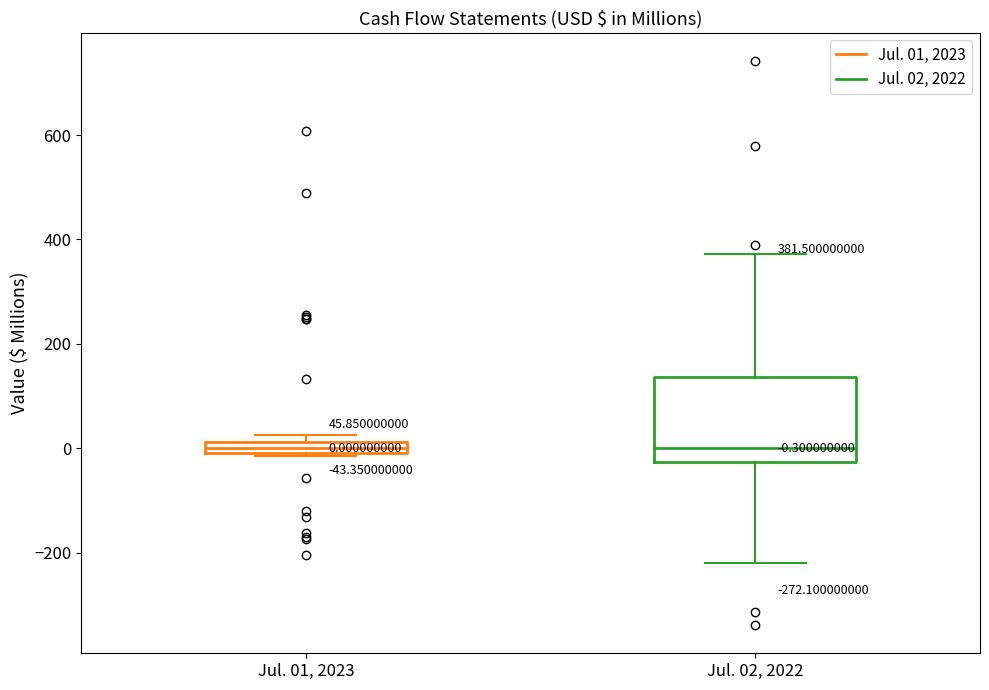

Which box is the tallest, from its lower edge to its upper edge?

Jul. 02, 2022